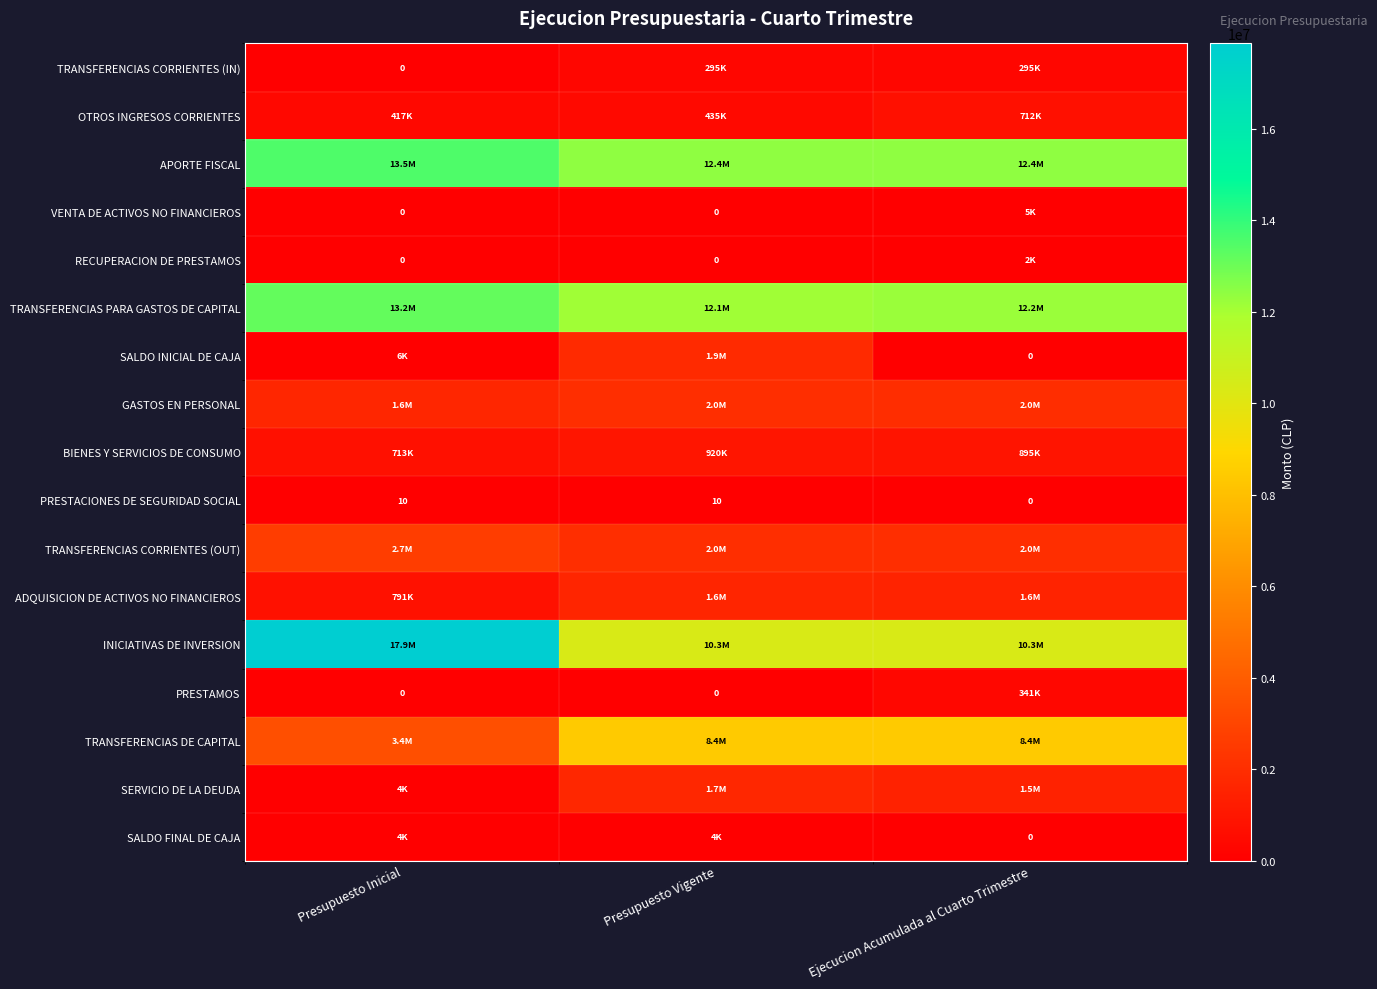

At which label is GASTOS EN PERSONAL closest to 1846570?

Ejecucion Acumulada al Cuarto Trimestre